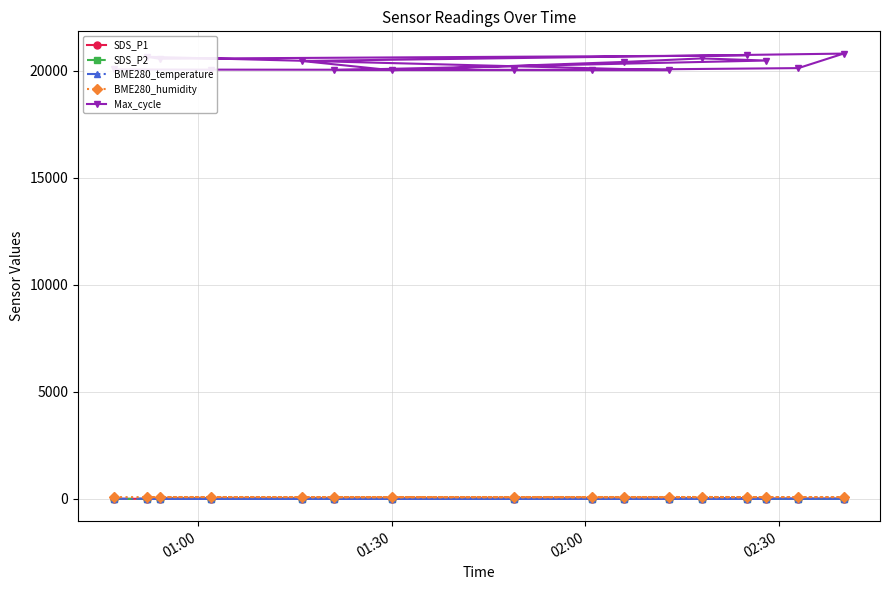

Which series has the widest spread of values?

Max_cycle